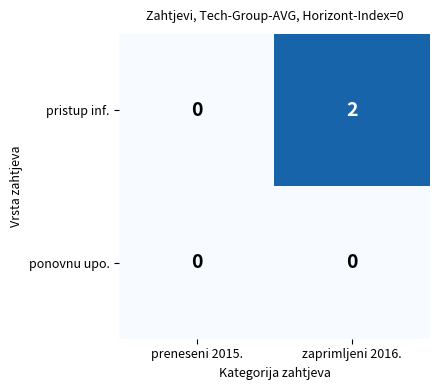

True or false: ponovnu upo. has a value of 0 at zaprimljeni 2016..

True